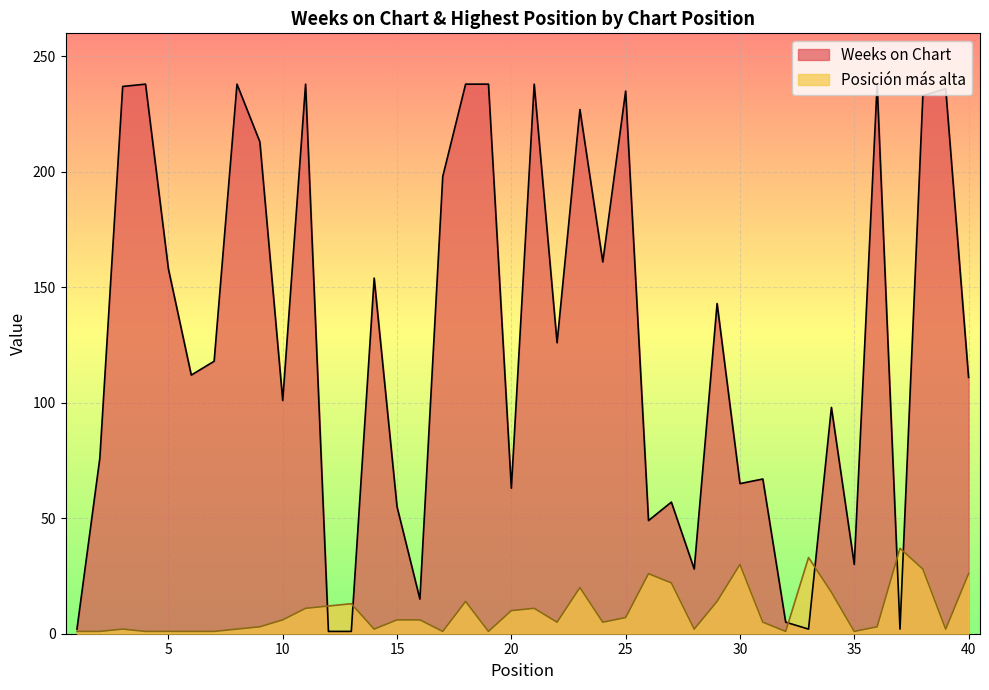

Where do Posición más alta and Weeks on Chart first cross each other?

11 and 12